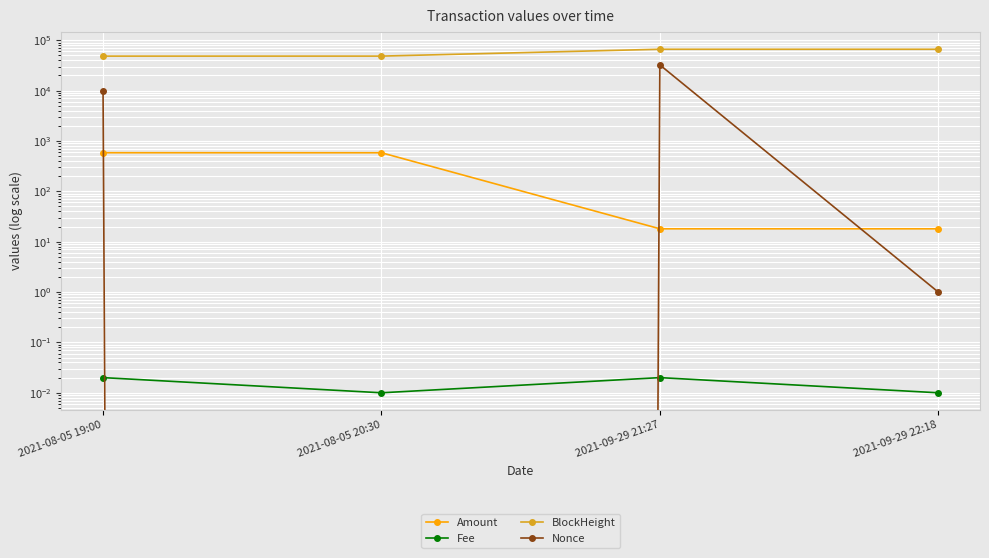

What is the maximum value shown in the chart?

66162.0